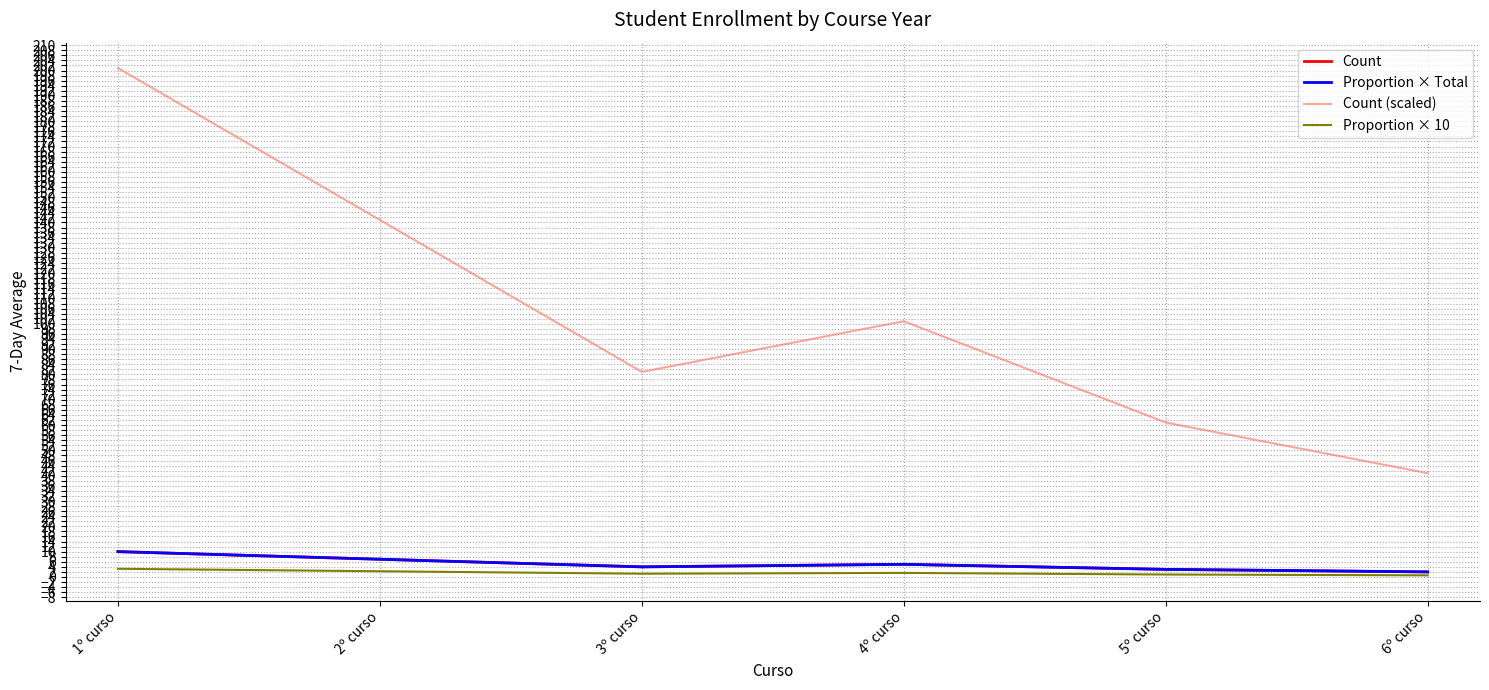

True or false: Count (scaled) and Count intersect in this chart.

False